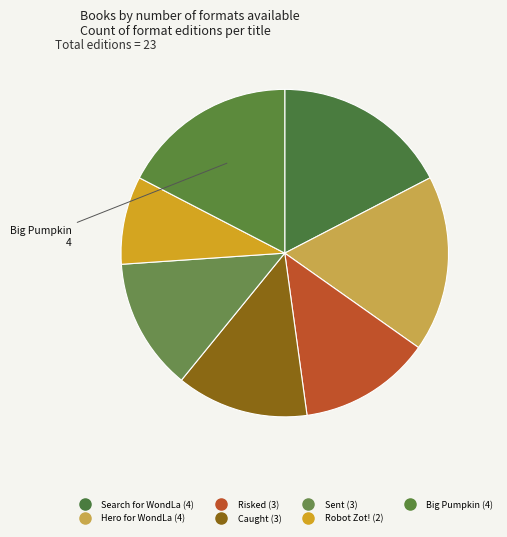

Does Search for WondLa account for over 50% of the chart?

No